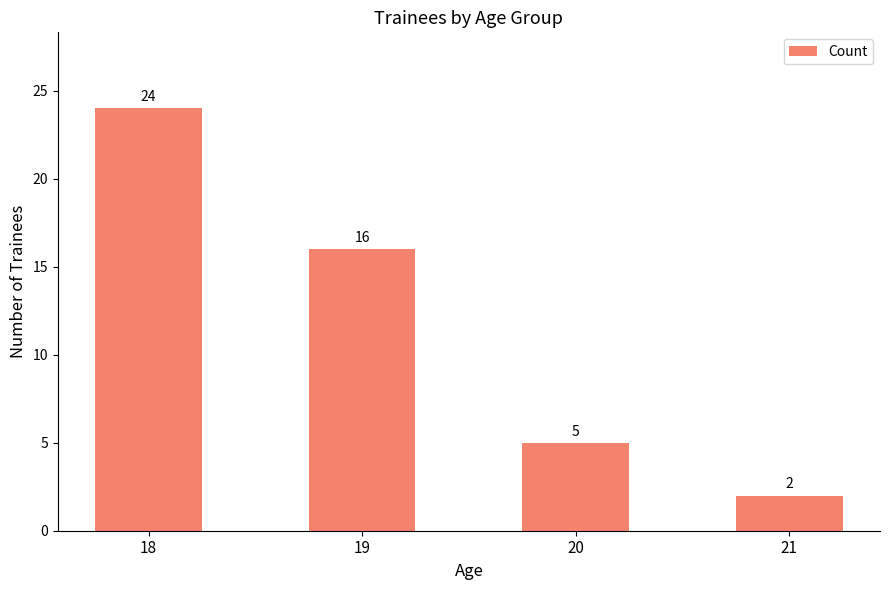

What is the change in value from 20 to 21?

-3